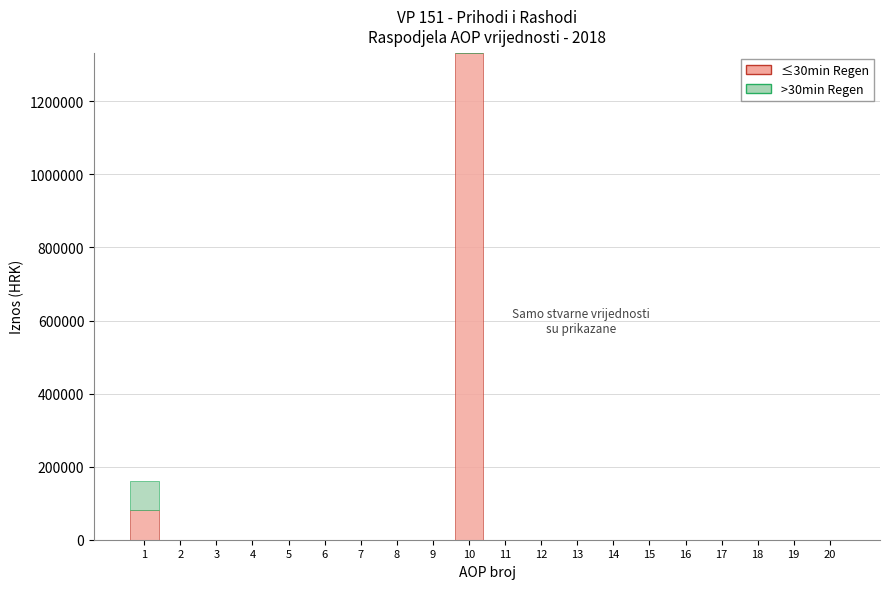

At which category is the sum across all series the highest?

10